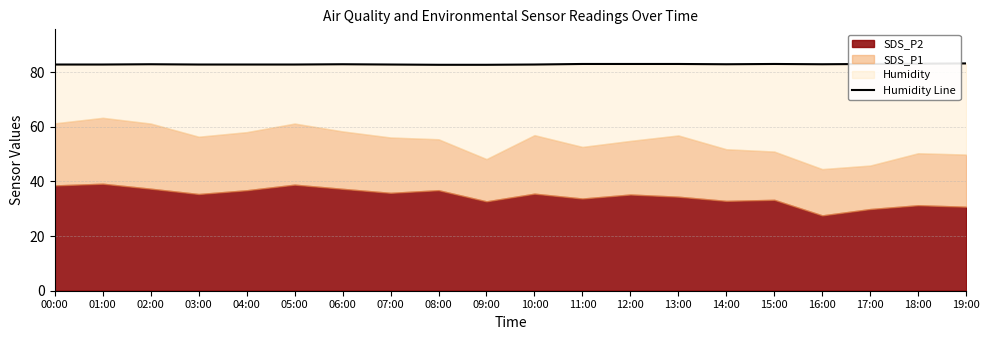

Rank the categories by value from lowest to highest.

08:00, 09:00, 00:00, 01:00, 03:00, 04:00, 05:00, 07:00, 10:00, 02:00, 06:00, 14:00, 16:00, 11:00, 12:00, 13:00, 15:00, 17:00, 18:00, 19:00